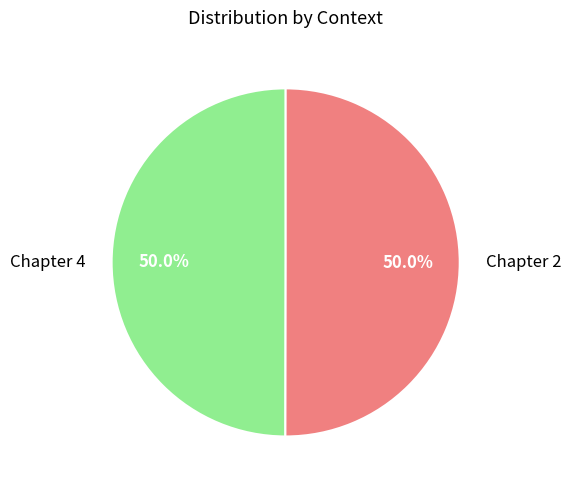

What is the total percentage of Chapter 2 and Chapter 4?

100.0%